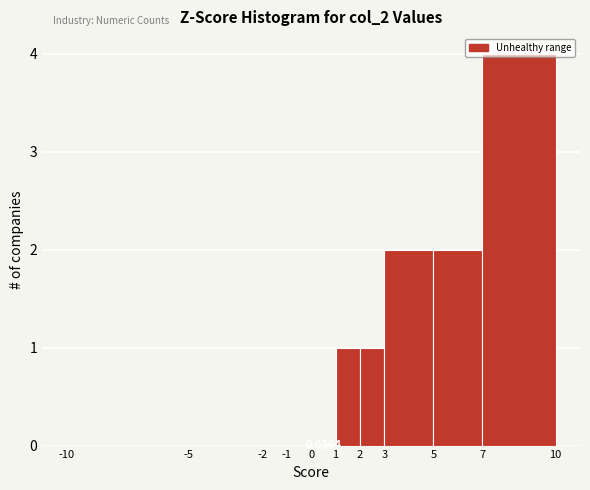

Which range on the x-axis has the tallest bar?

7 to 10